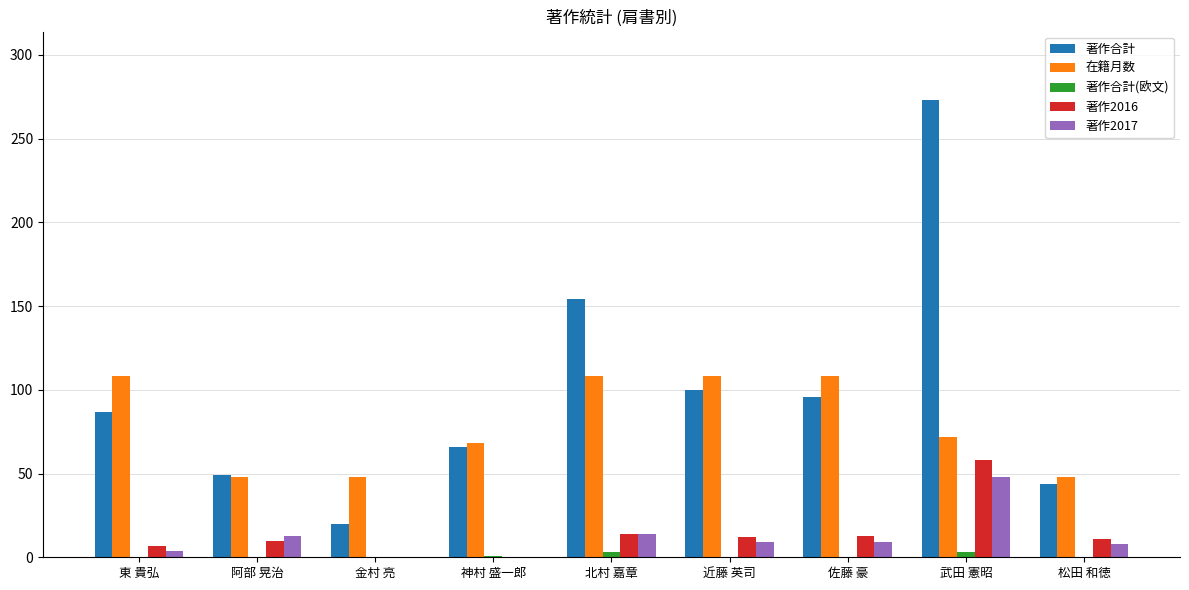

True or false: 在籍月数 has a value of 11 at 金村 亮.

False